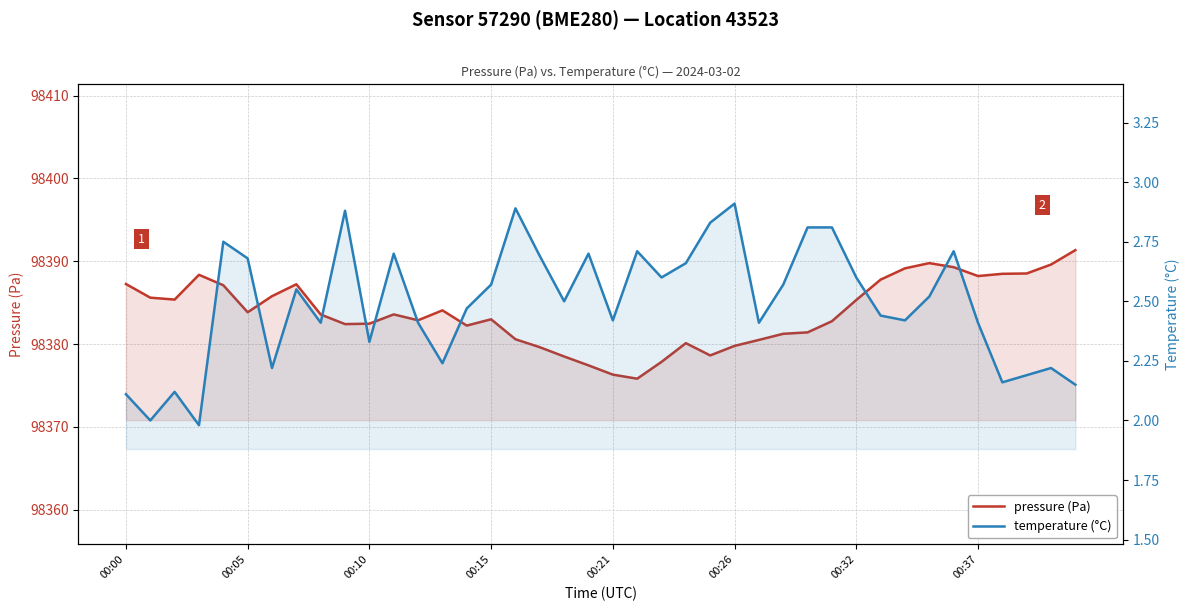

At how many categories does at least one series exceed 95798?

40